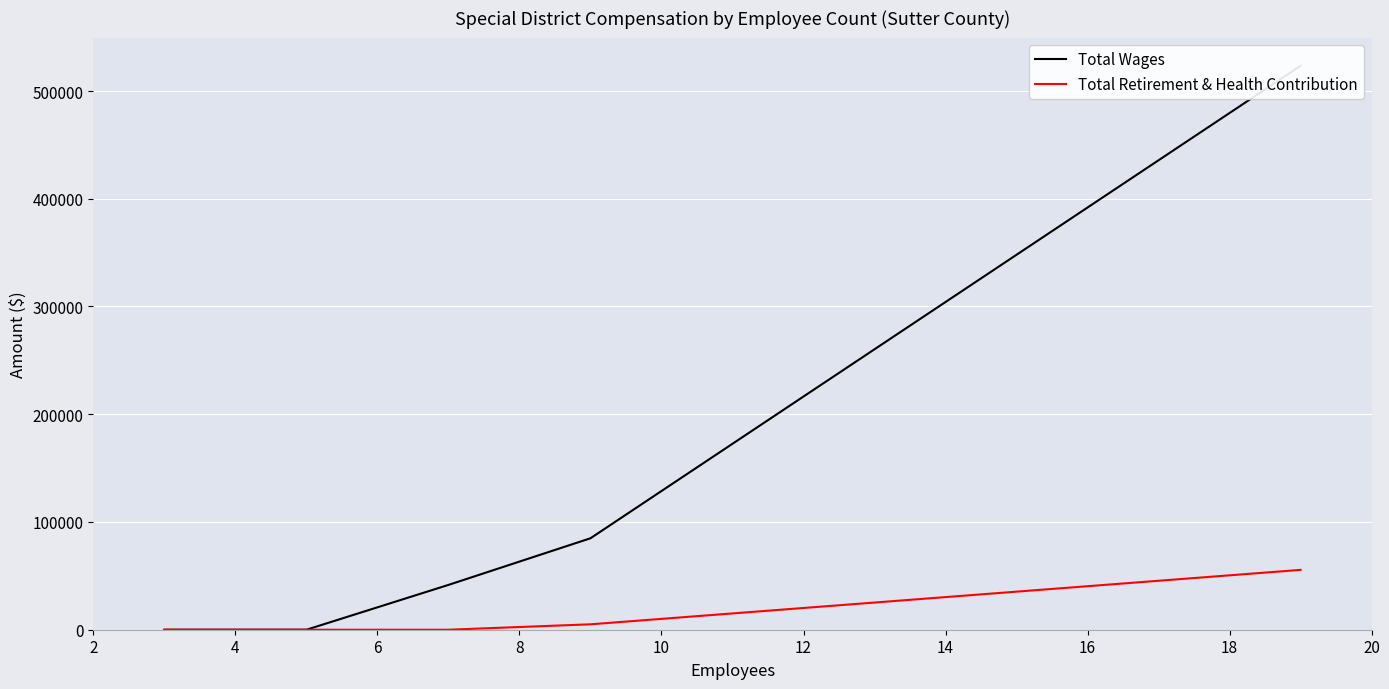

What are all the series names shown in the legend?

Total Wages, Total Retirement & Health Contribution